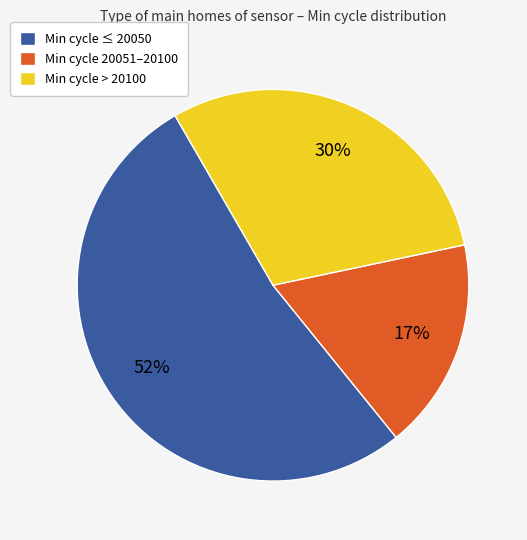

What percentage is the Min cycle 20051–20100 slice, to the nearest percent?

17%